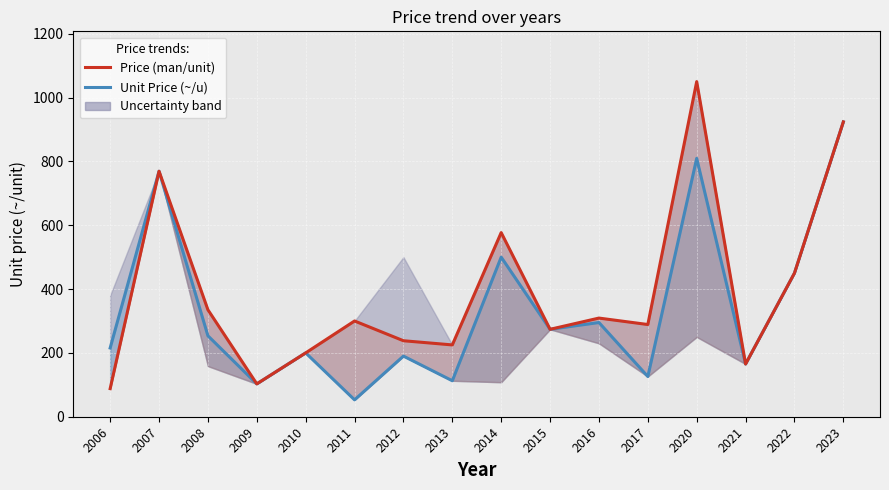

Reading left to right, list all the values displayed in this chart.

Unit Price (~/u): 215.4	769.2	253.6	102.9	200.0	52.9	190.0	112.7	500.0	273.9	295.2	126.0	809.5	165.2	450.0	923.8
Price (man/unit): 88.0	769.2	335.1	102.9	200.0	300.0	238.1	225.0	576.9	273.9	309.1	288.9	1050.0	165.2	450.0	923.8